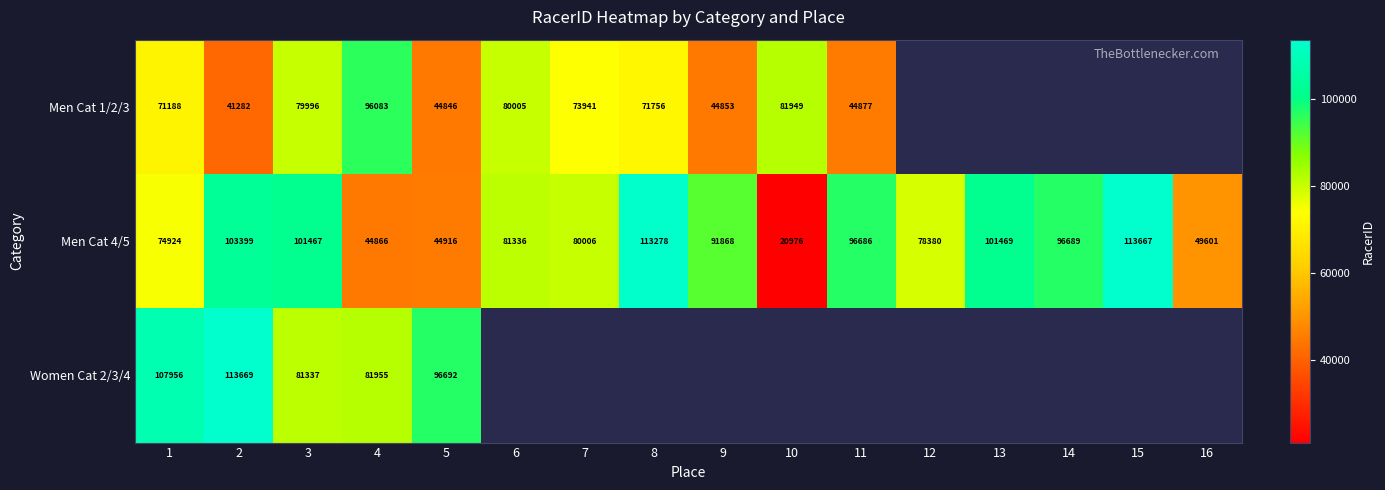

True or false: Men Cat 1/2/3 has a value of 71188 at 1.

True